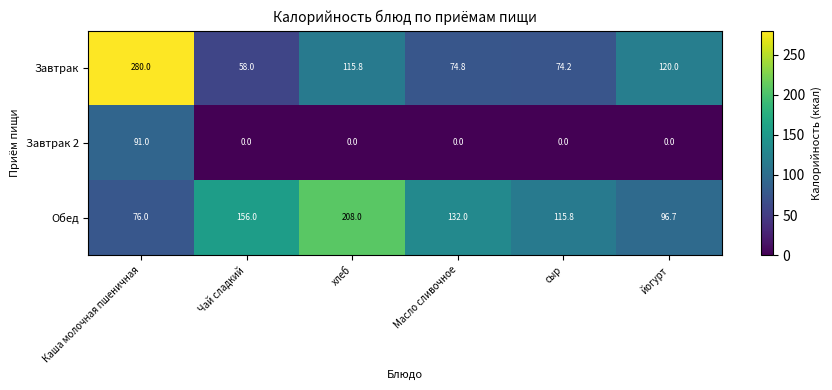

Read the Завтрак value at Чай сладкий.

58.0